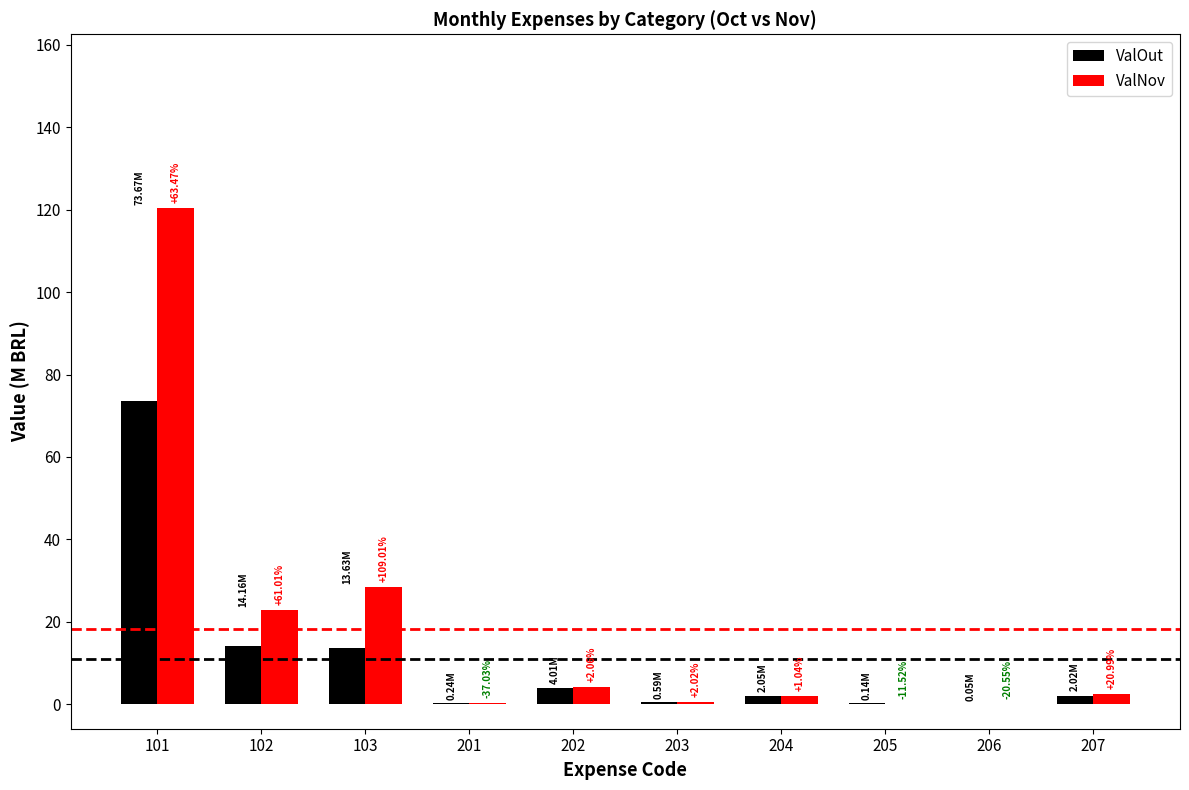

Are the bars horizontal?

No